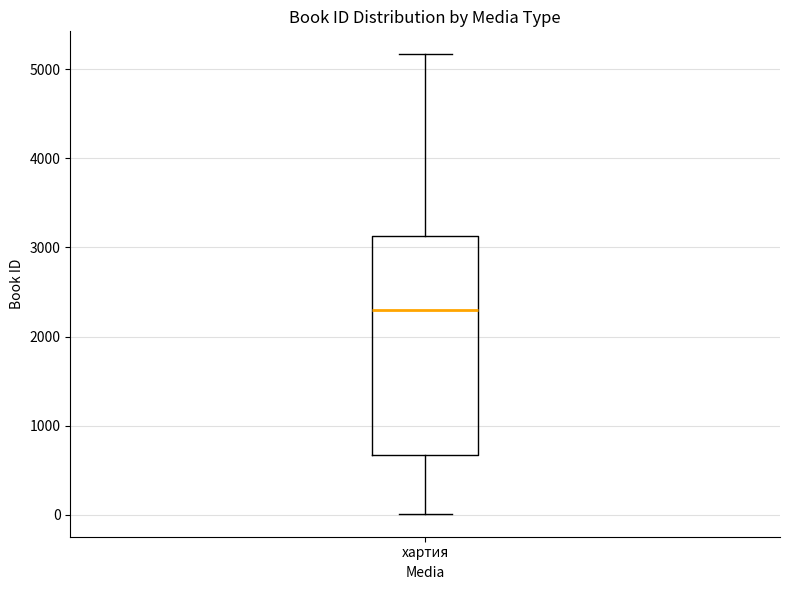

Transcribe this box plot: give where the median line is, the range the box spans, and where the two whiskers end, as read against the y-axis. The values are not printed on the chart, so give them approximately, as read against the axis.

median 2300, box 700 to 3100, whiskers 0 to 5200